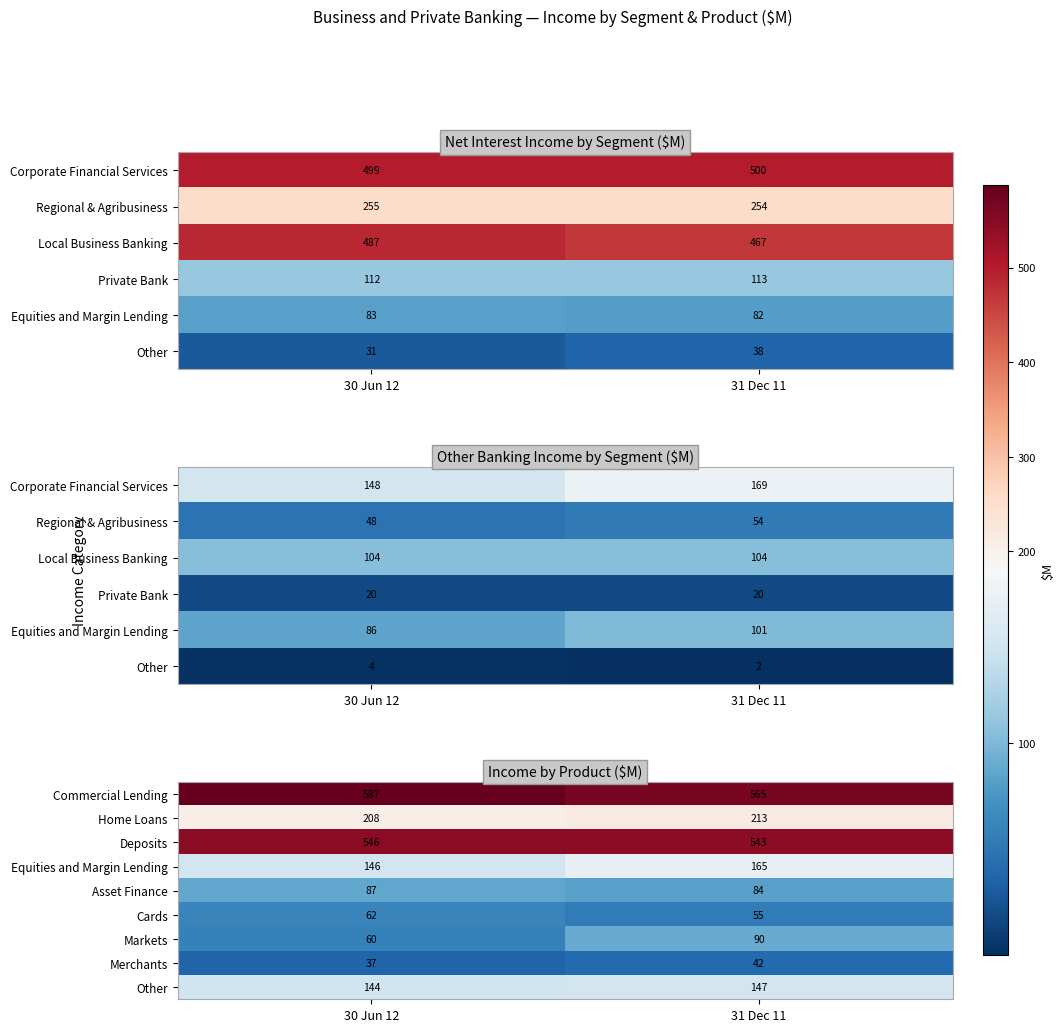

The value of Merchants at 31 Dec 11 is 42. True or false?

True